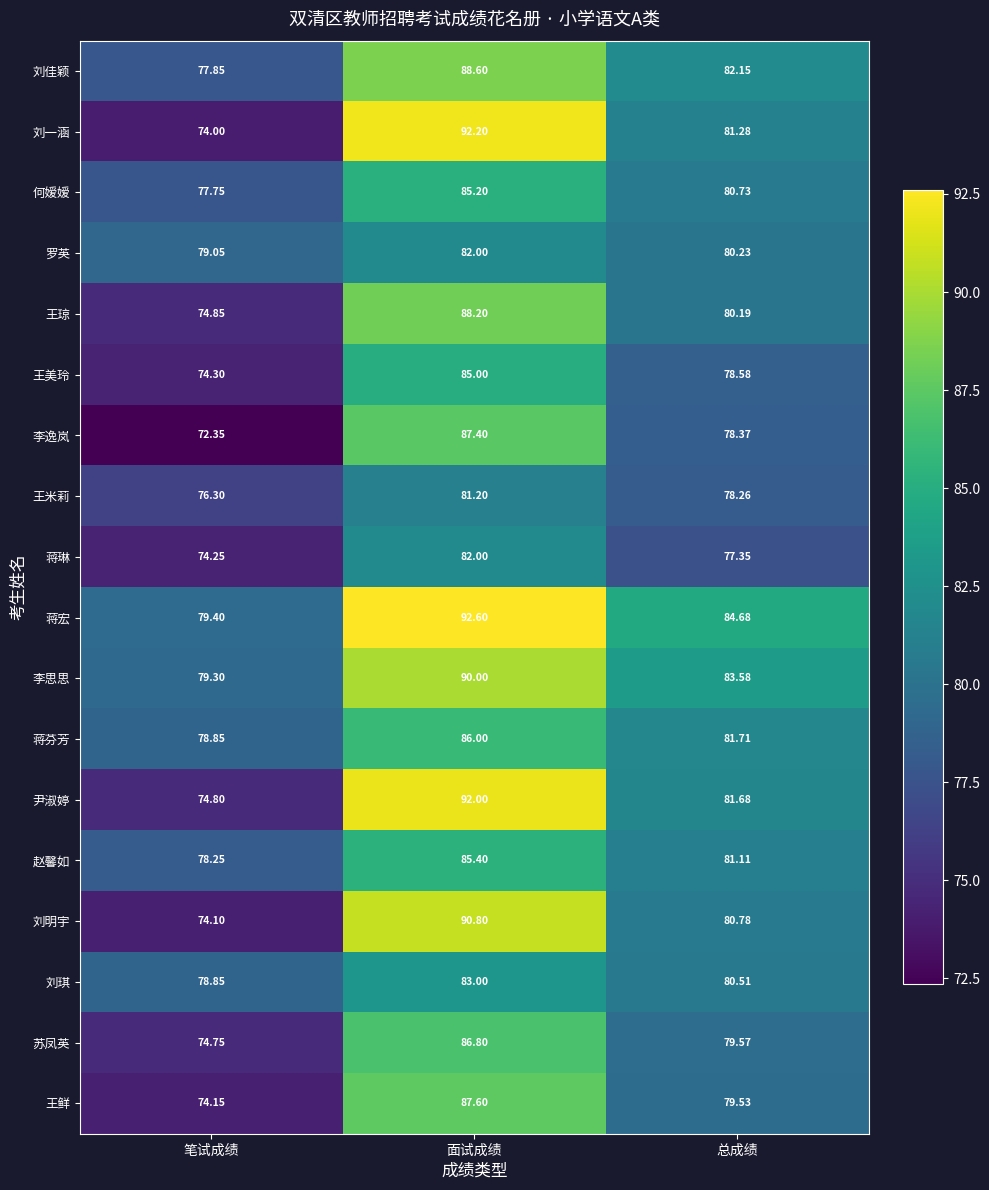

Count the number of data series in this chart.

18